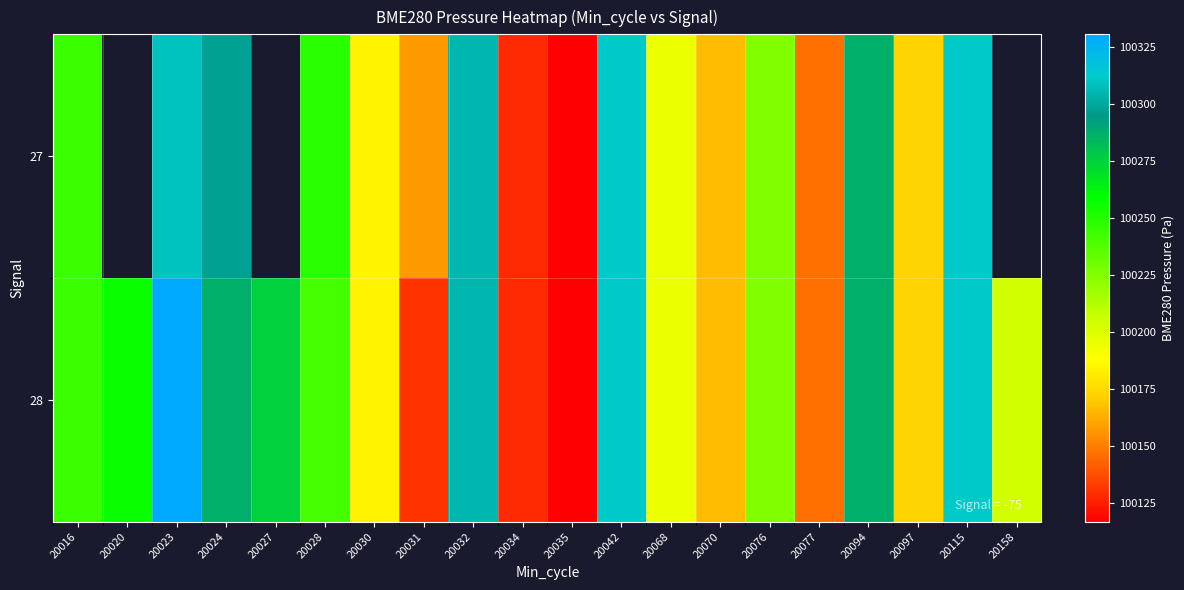

At which label does 28 reach its minimum?

20035